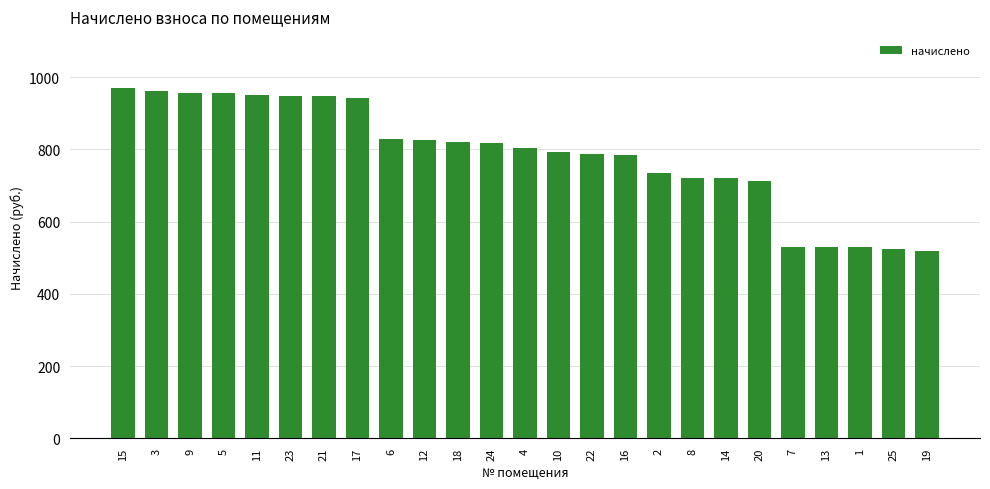

What is the change in value from 16 to 8?

-63.8